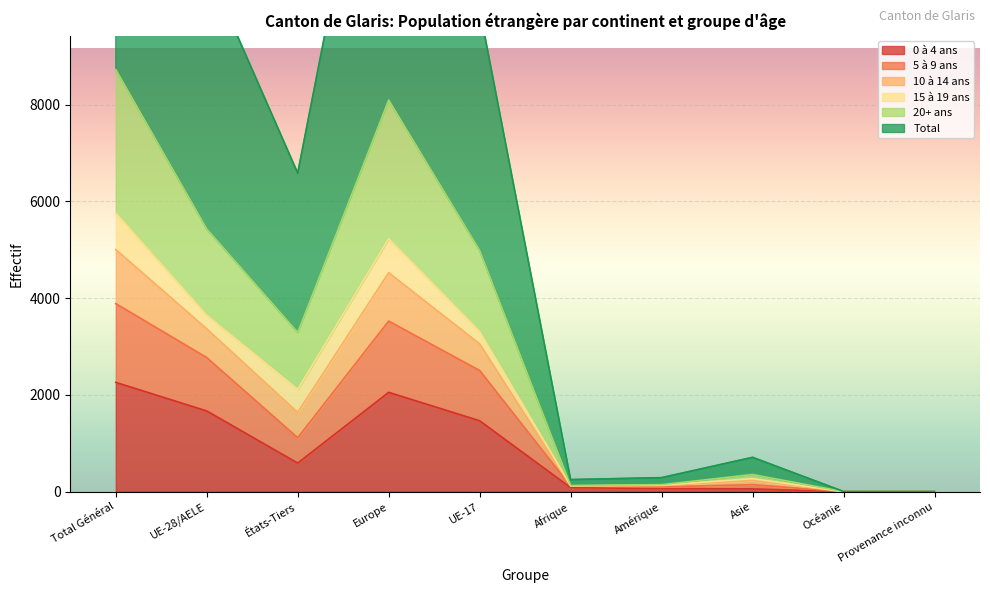

What is the label of the 1st point from the left?

Total Général